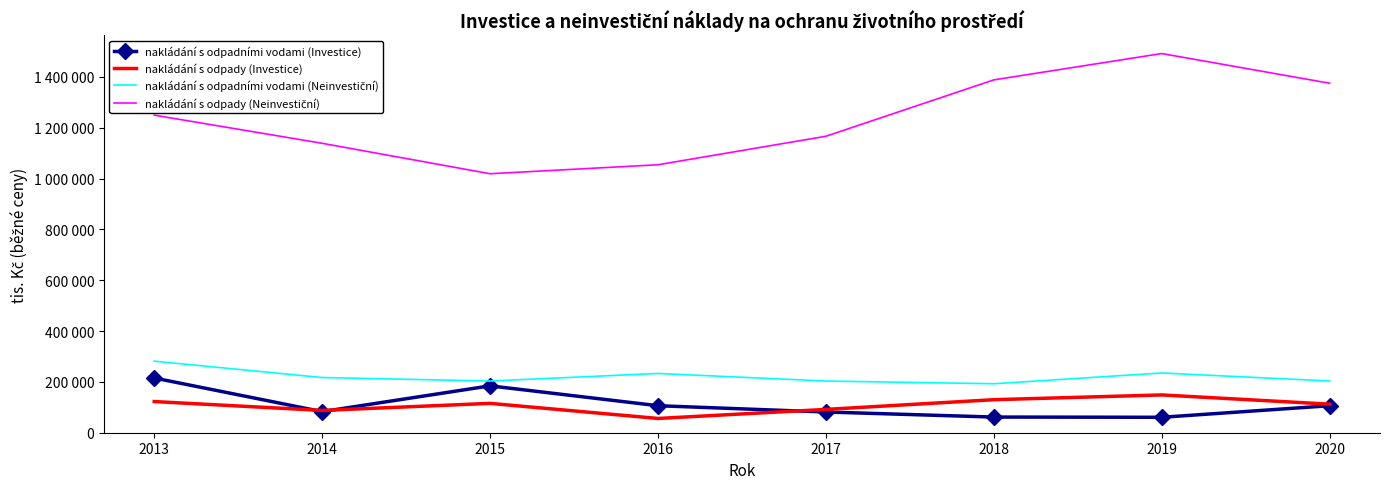

True or false: nakládání s odpadními vodami (Neinvestiční) and nakládání s odpady (Neinvestiční) intersect in this chart.

False